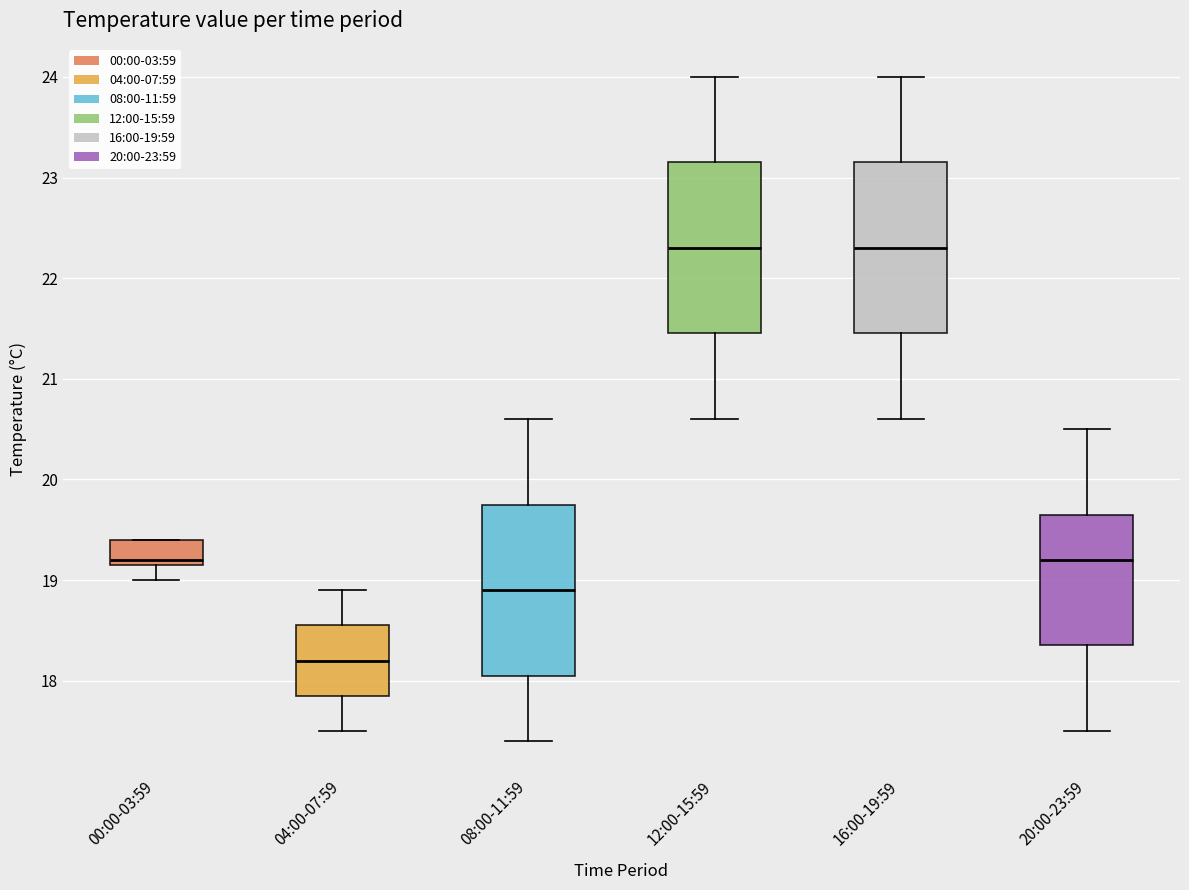

Where is the upper edge of the box for 12:00-15:59 on the y-axis? The values are not printed on the chart, so give them approximately, as read against the axis.

23.2